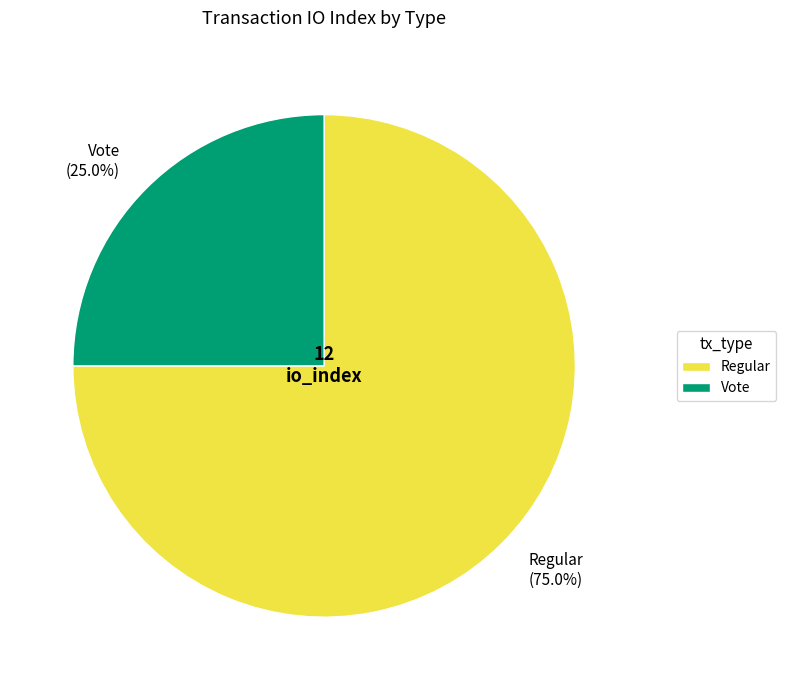

Is Vote the majority of the pie?

No